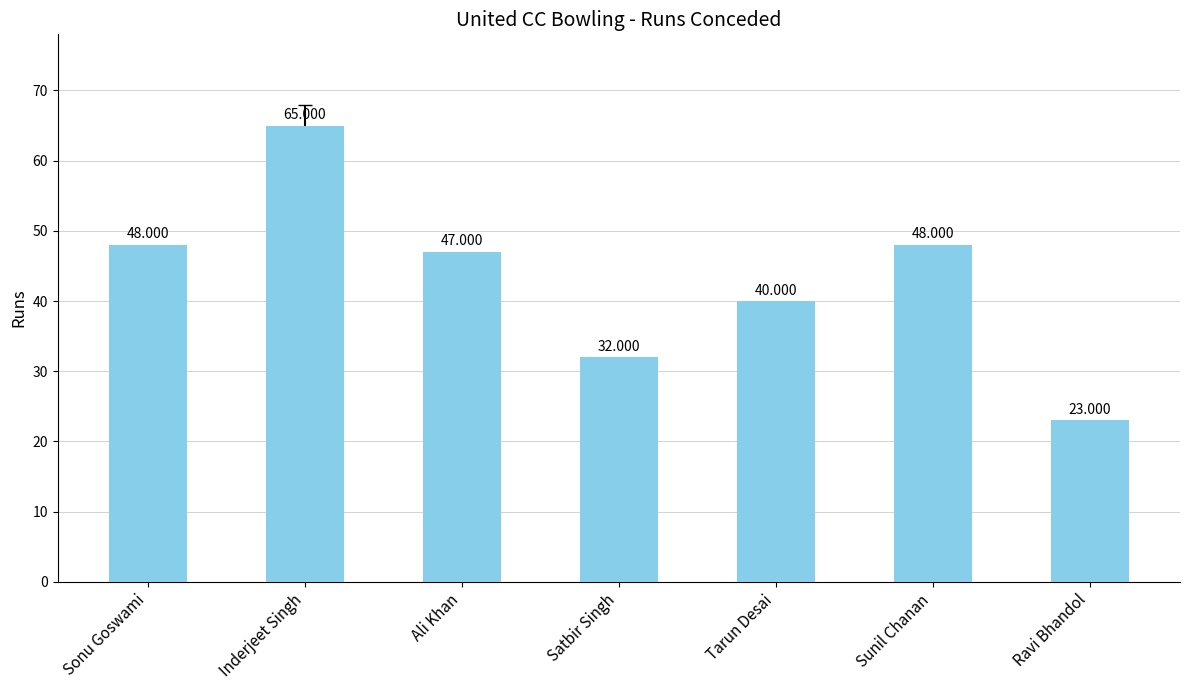

How many data points does each series have?

7